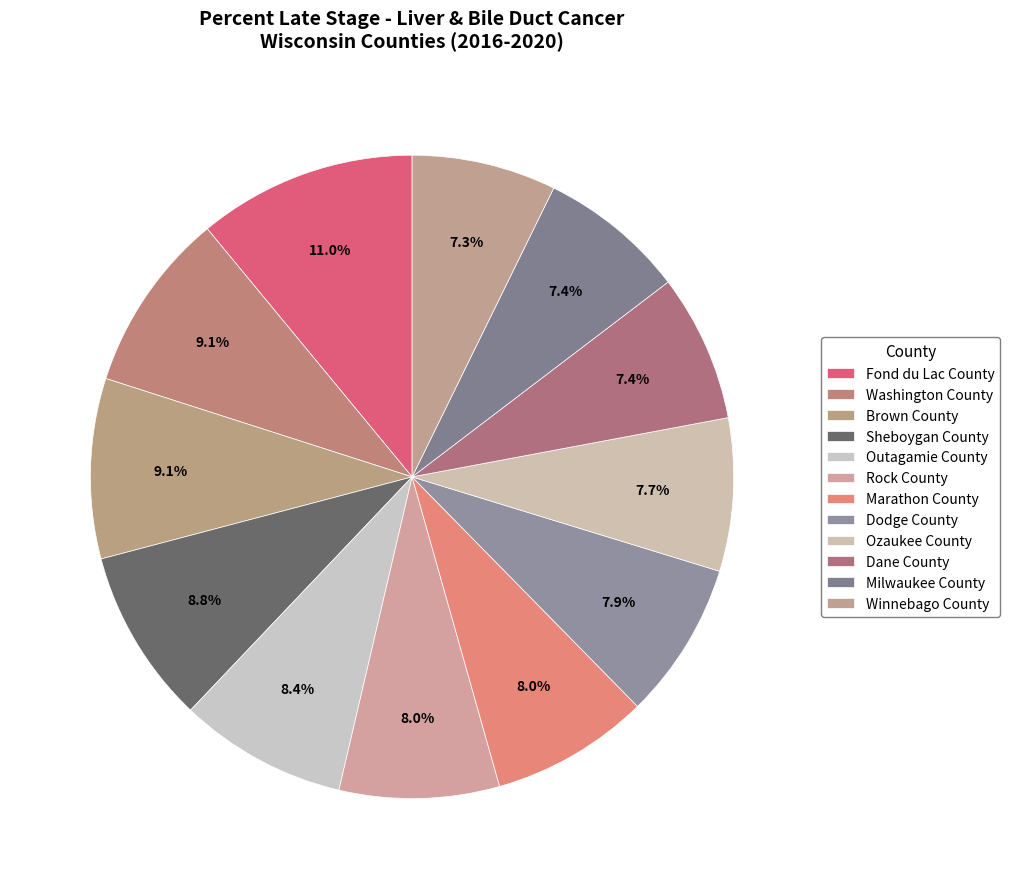

Between Marathon County and Dodge County, which is larger?

Marathon County